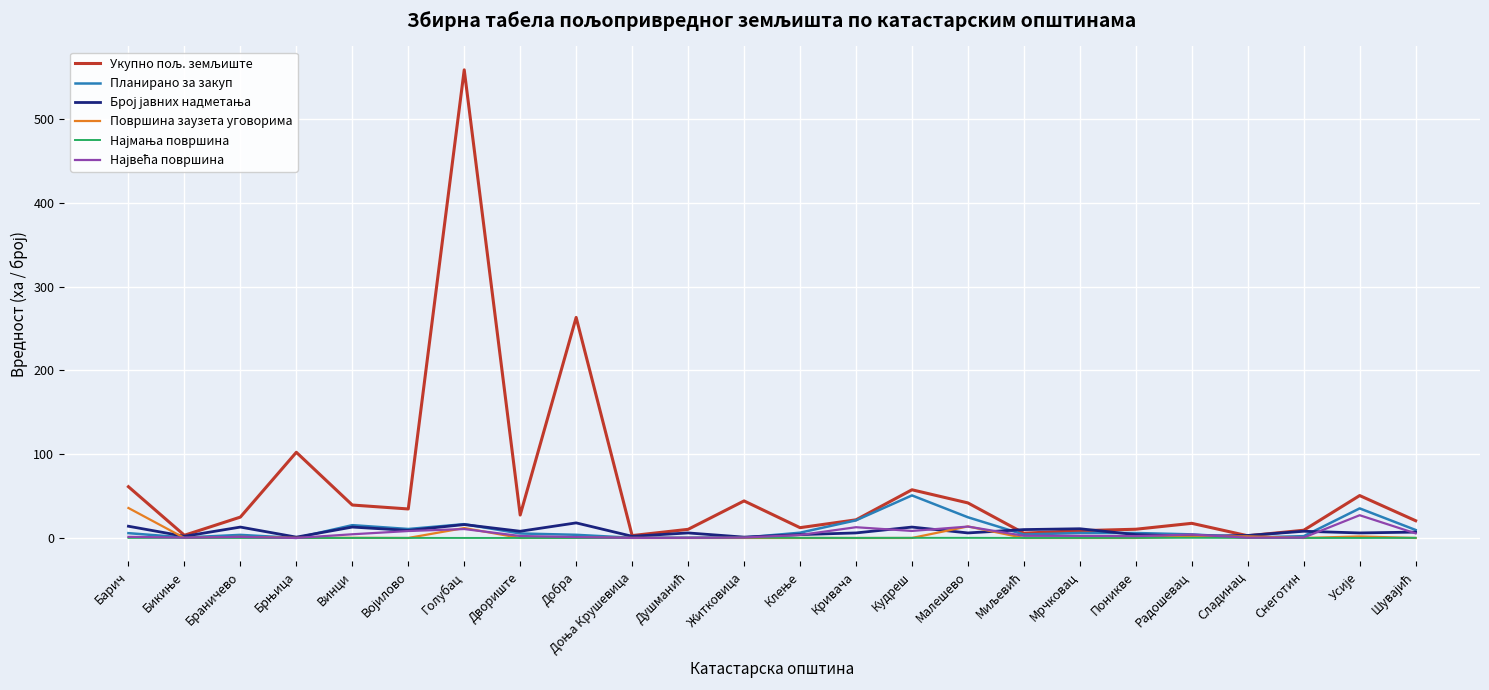

Which category has the highest value in the Површина заузета уговорима series?

Барич